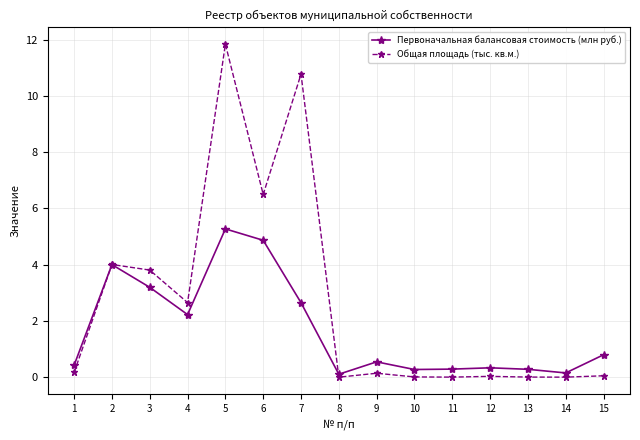

List the series in order of their overall mean, highest first.

Общая площадь (тыс. кв.м.), Первоначальная балансовая стоимость (млн руб.)